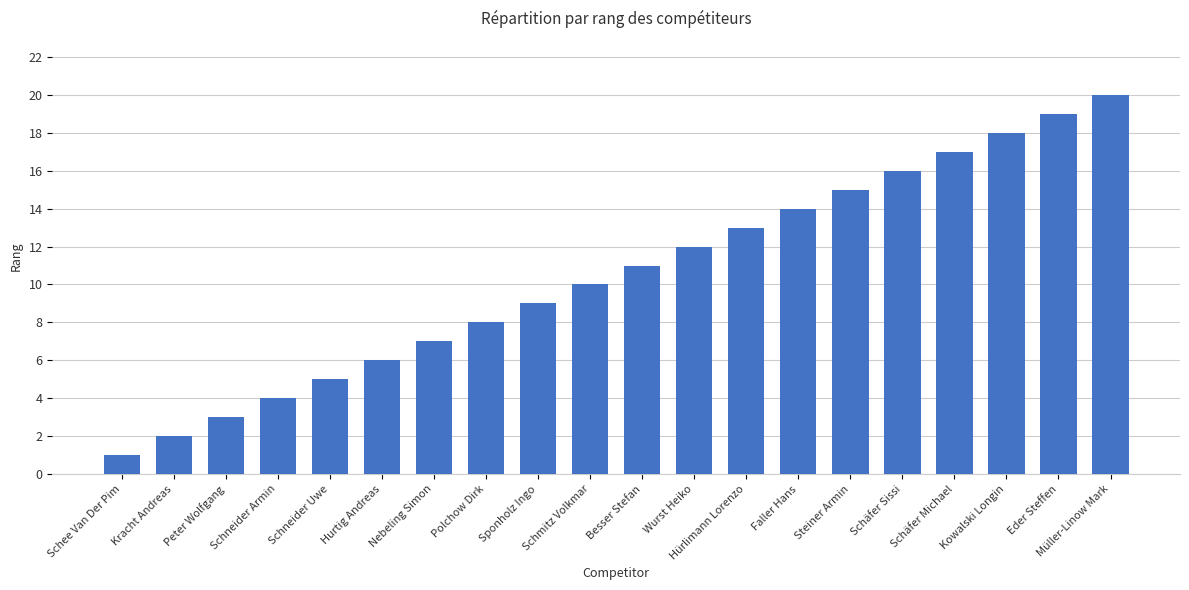

Reading left to right, what are all the values shown in this chart?

Schee Van Der Pim=1	Kracht Andreas=2	Peter Wolfgang=3	Schneider Armin=4	Schneider Uwe=5	Hurtig Andreas=6	Nebeling Simon=7	Polchow Dirk=8	Sponholz Ingo=9	Schmitz Volkmar=10	Besser Stefan=11	Wurst Heiko=12	Hürlimann Lorenzo=13	Faller Hans=14	Steiner Armin=15	Schäfer Sissi=16	Schäfer Michael=17	Kowalski Longin=18	Eder Steffen=19	Müller-Linow Mark=20